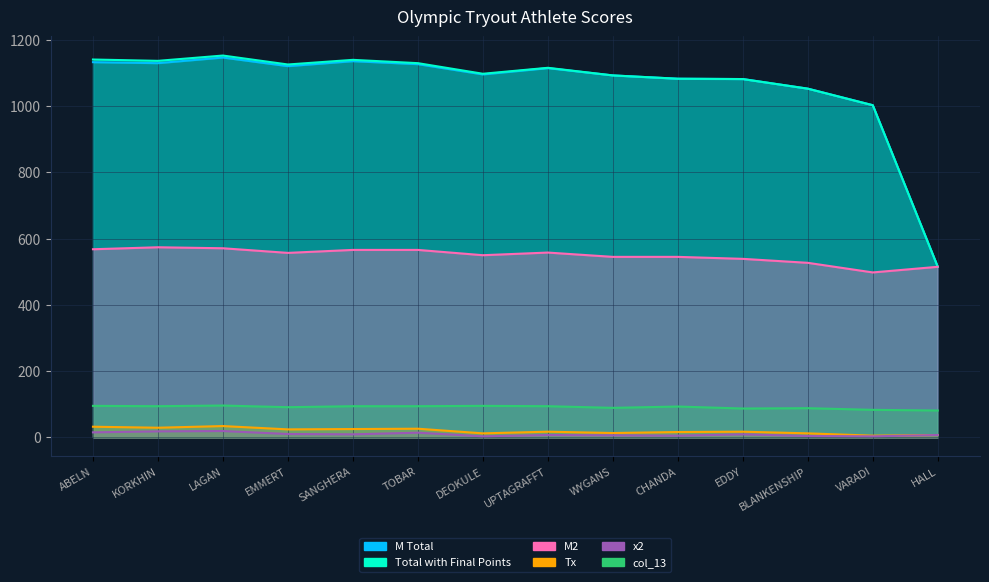

Reading right to left, extract all data points from this chart.

M Total: 515	1003	1053	1082	1083	1093	1115	1096	1127	1136	1121	1147	1130	1133
Total with Final Points: 515	1003	1053	1082	1083	1093	1116	1098	1130	1140	1126	1153	1137	1141
M2: 515	498	527	539	545	545	558	550	566	566	557	571	574	568
Tx: 7	5	12	17	16	13	17	12	26	25	24	34	29	32
x2: 7	3	4	9	5	6	7	3	14	9	10	19	18	15
col_13: 81	83	88	87	93	89	94	95	94	94	91	96	94	95